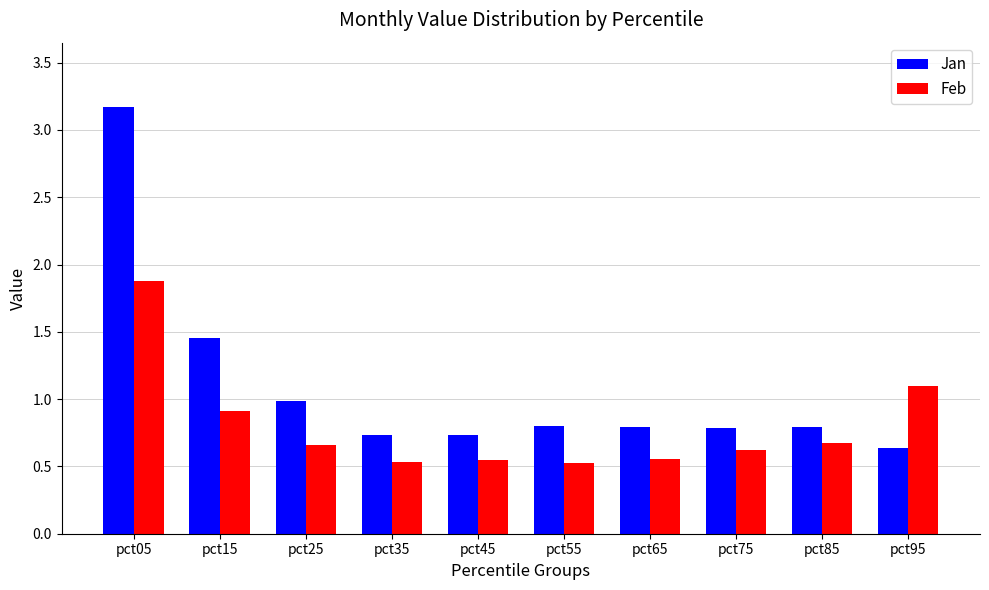

True or false: Feb has a value of 0.5 at pct35.

True